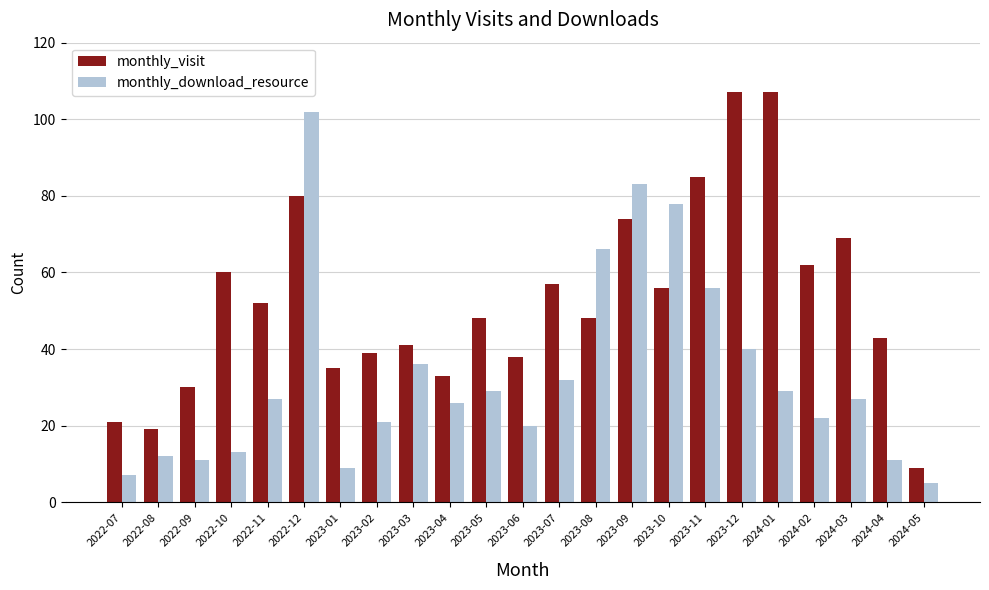

What is the sum of all monthly_download_resource values?

762